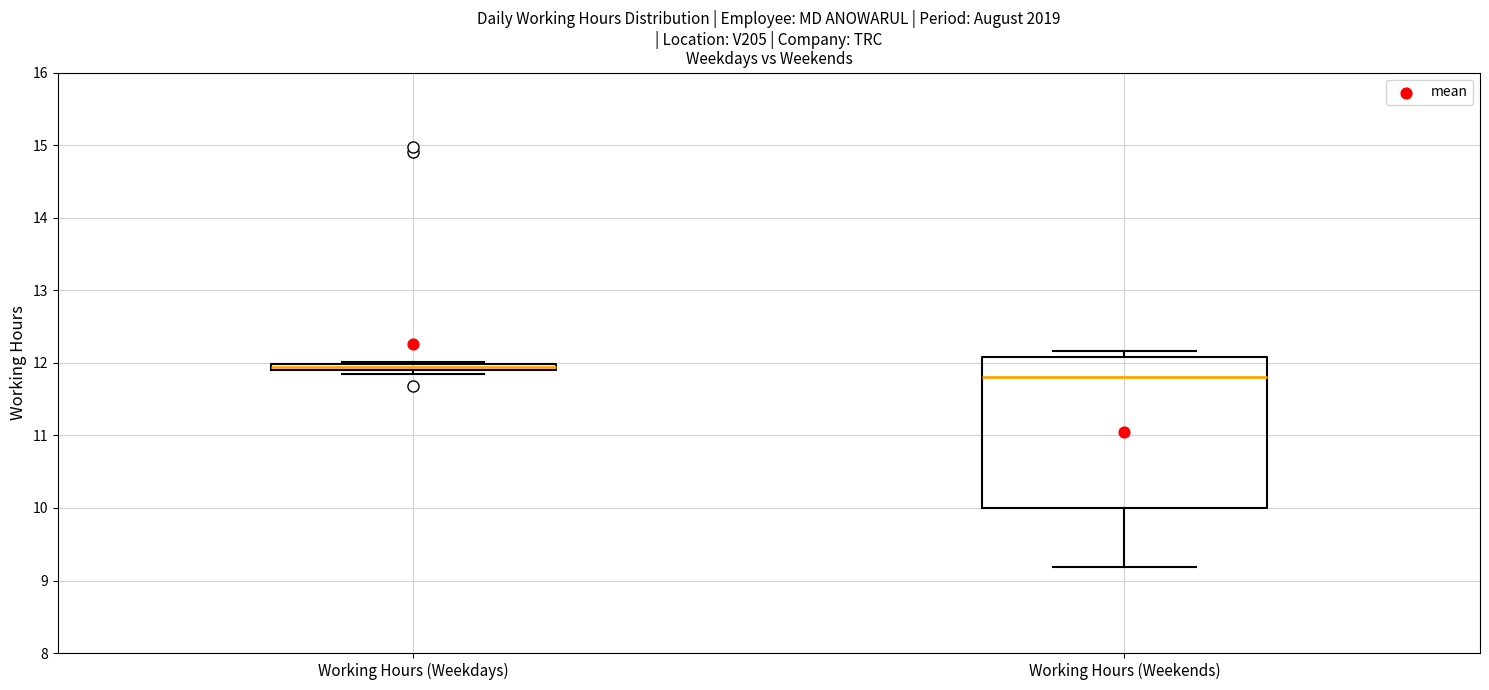

Where does the median line of the box for Working Hours (Weekends) sit on the y-axis? The values are not printed on the chart, so give them approximately, as read against the axis.

11.8